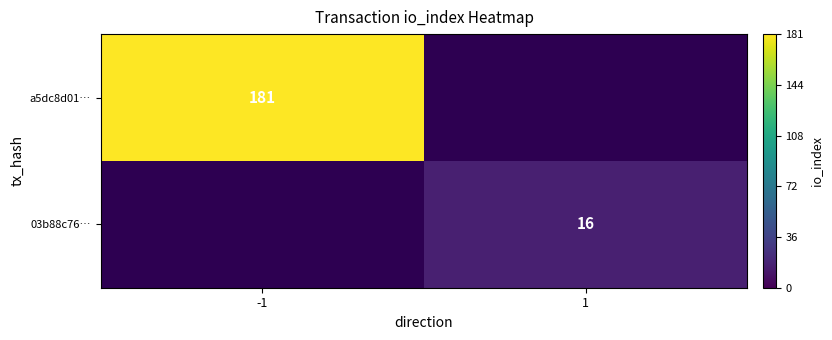

Is it true that 03b88c76… equals 7 at 1?

False